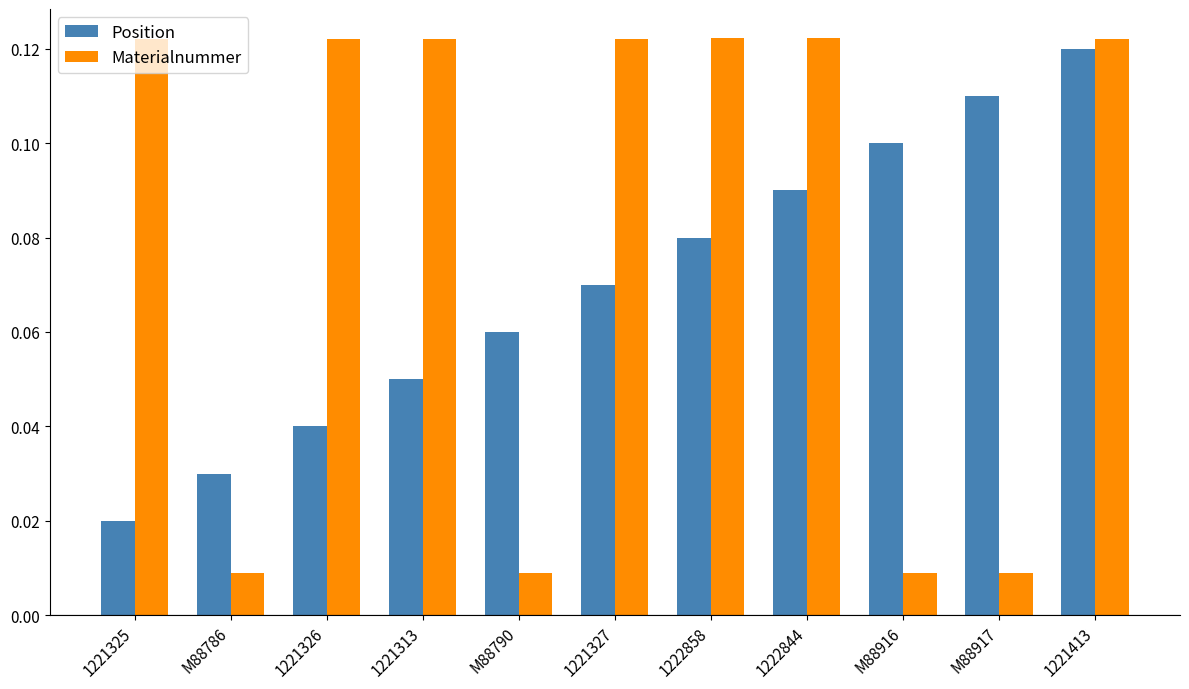

What is the label of the 5th bar from the right?

1222858